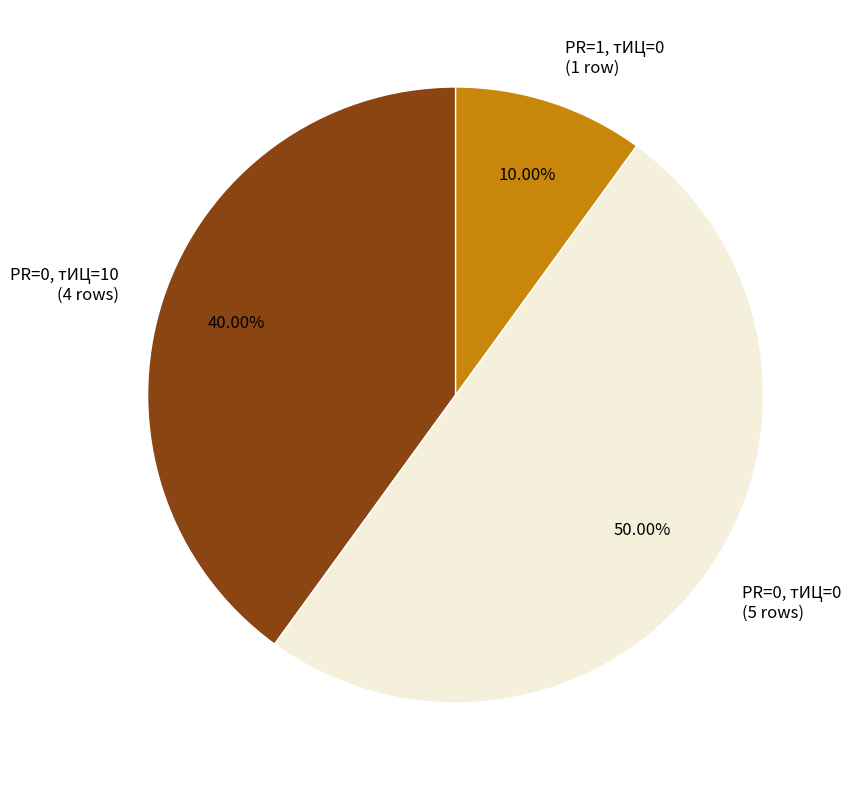

Do PR=0, тИЦ=0 (5 rows) and PR=0, тИЦ=10 (4 rows) together represent more than half of the pie?

Yes